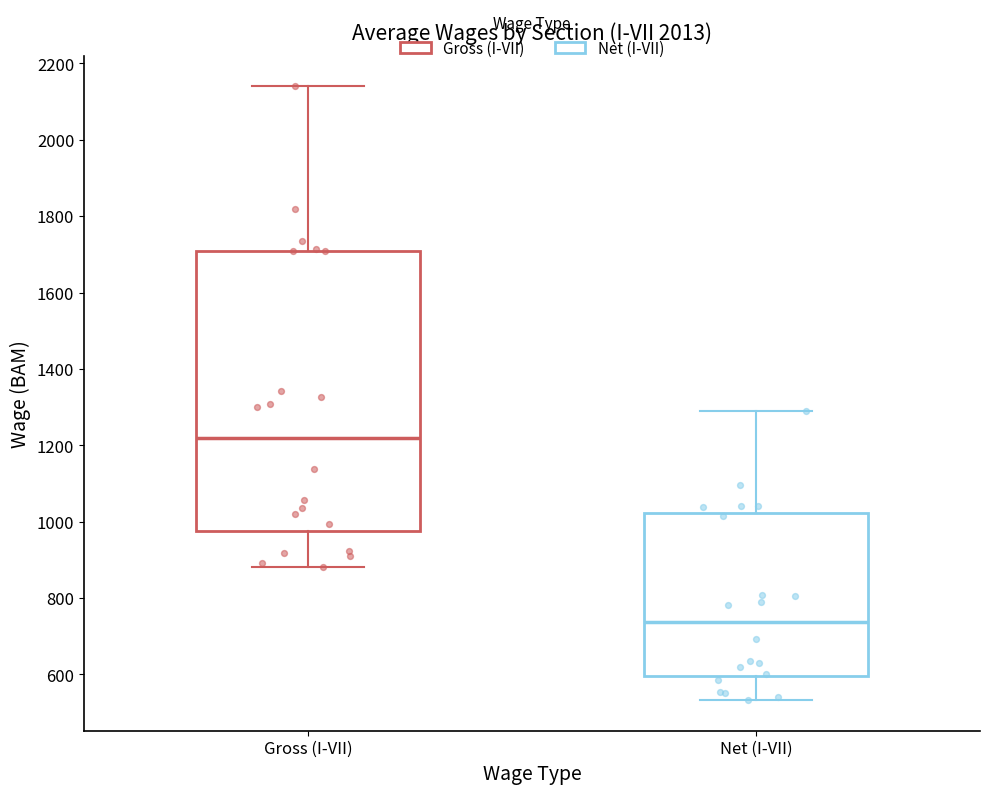

Which box is the tallest, from its lower edge to its upper edge?

Gross (I-VII)